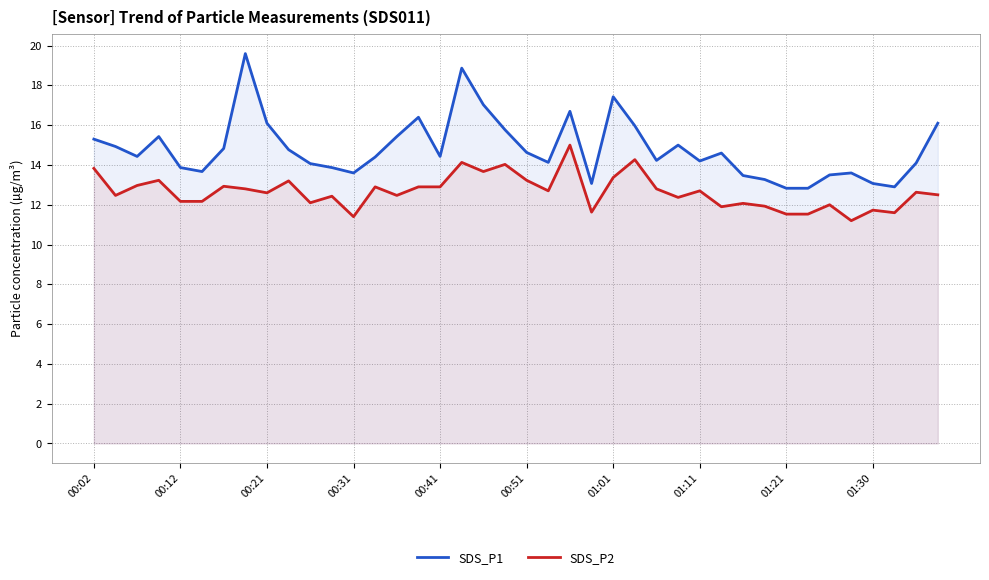

Which series has the largest total across all categories?

SDS_P1